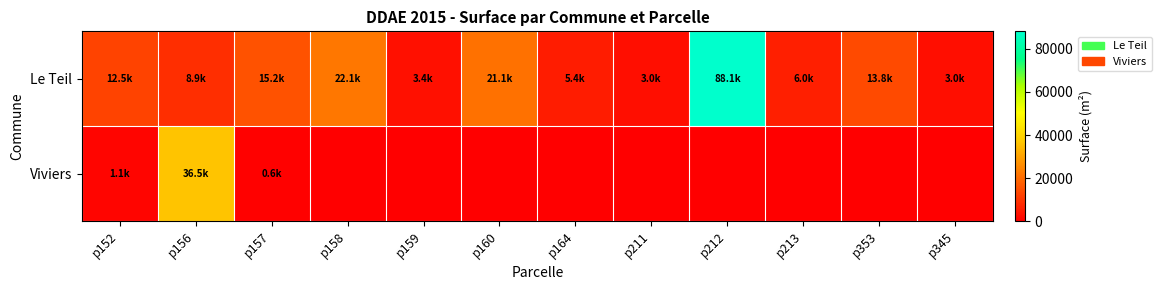

Reading left to right, list all the values displayed in this chart.

Le Teil: p152=12470.1	p156=8851.6	p157=15176.4	p158=22118.5	p159=3377.4	p160=21051.8	p164=5365.2	p211=3011.9	p212=88108.3	p213=6017.5	p353=13841.9	p345=3039.9
Viviers: p152=1050.0	p156=36472.2	p157=597.4	p158=0.0	p159=0.0	p160=0.0	p164=0.0	p211=0.0	p212=0.0	p213=0.0	p353=0.0	p345=0.0